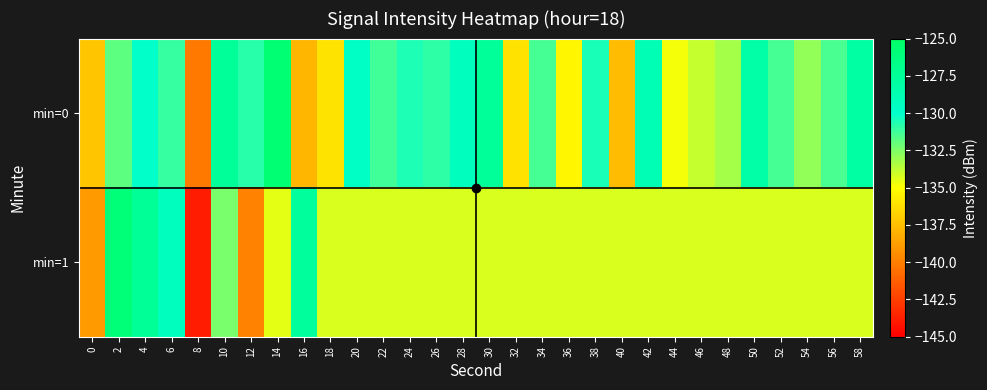

Reading left to right, transcribe all the data shown in this chart.

min=0: 0=-137.2	2=-131.8	4=-129.9	6=-131.0	8=-140.2	10=-127.6	12=-130.8	14=-125.7	16=-137.9	18=-136.0	20=-129.6	22=-131.3	24=-130.6	26=-130.9	28=-129.3	30=-127.6	32=-136.1	34=-131.4	36=-135.4	38=-130.5	40=-137.7	42=-128.9	44=-134.8	46=-133.9	48=-133.3	50=-128.2	52=-131.3	54=-132.9	56=-131.4	58=-128.0
min=1: 0=-138.9	2=-125.9	4=-127.5	6=-129.4	8=-143.8	10=-132.4	12=-139.9	14=-134.5	16=-127.7	18=-134.3	20=-134.3	22=-134.3	24=-134.3	26=-134.3	28=-134.3	30=-134.3	32=-134.3	34=-134.3	36=-134.3	38=-134.3	40=-134.3	42=-134.3	44=-134.3	46=-134.3	48=-134.3	50=-134.3	52=-134.3	54=-134.3	56=-134.3	58=-134.3